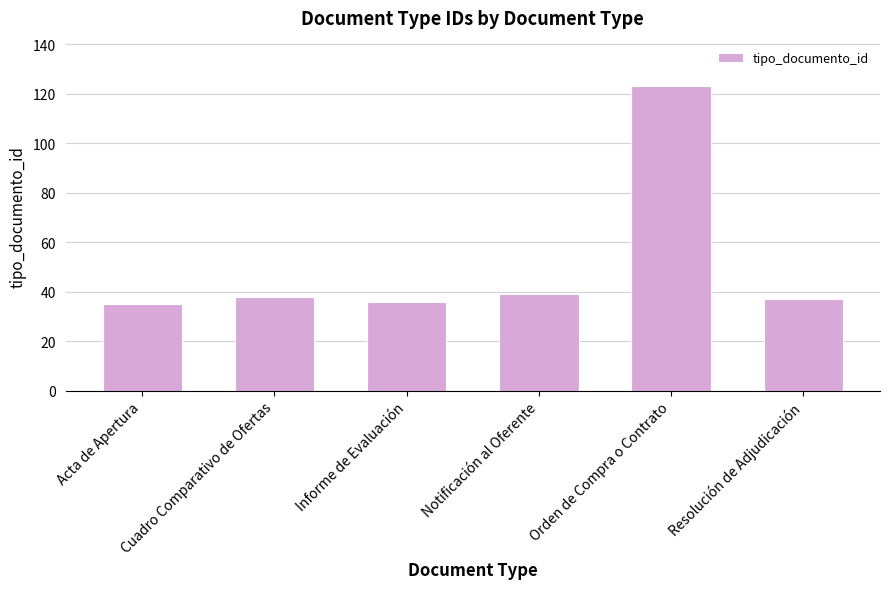

True or false: the data shows 36 at Informe de Evaluación.

True